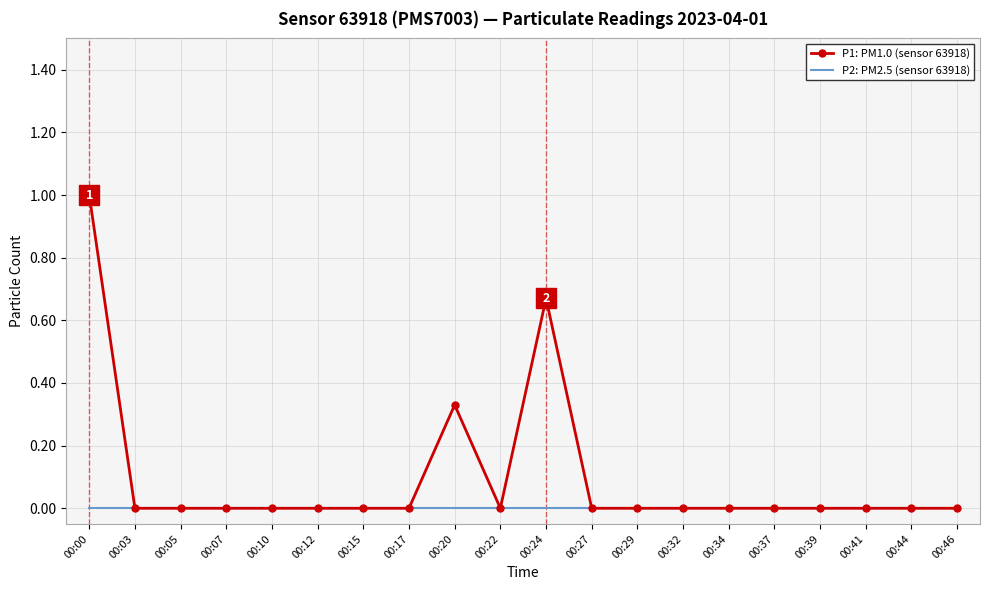

How many distinct data groups are displayed?

2